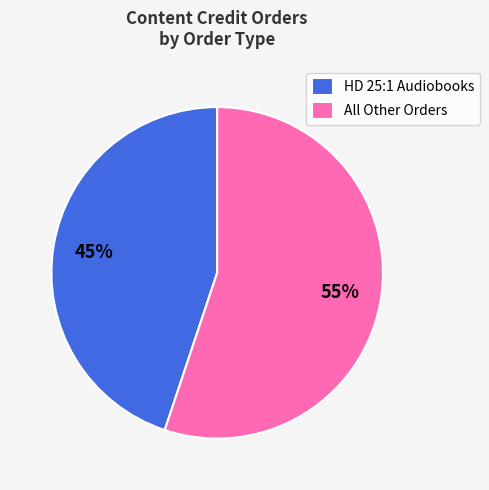

Which category has the smallest portion of the pie?

HD 25:1 Audiobooks